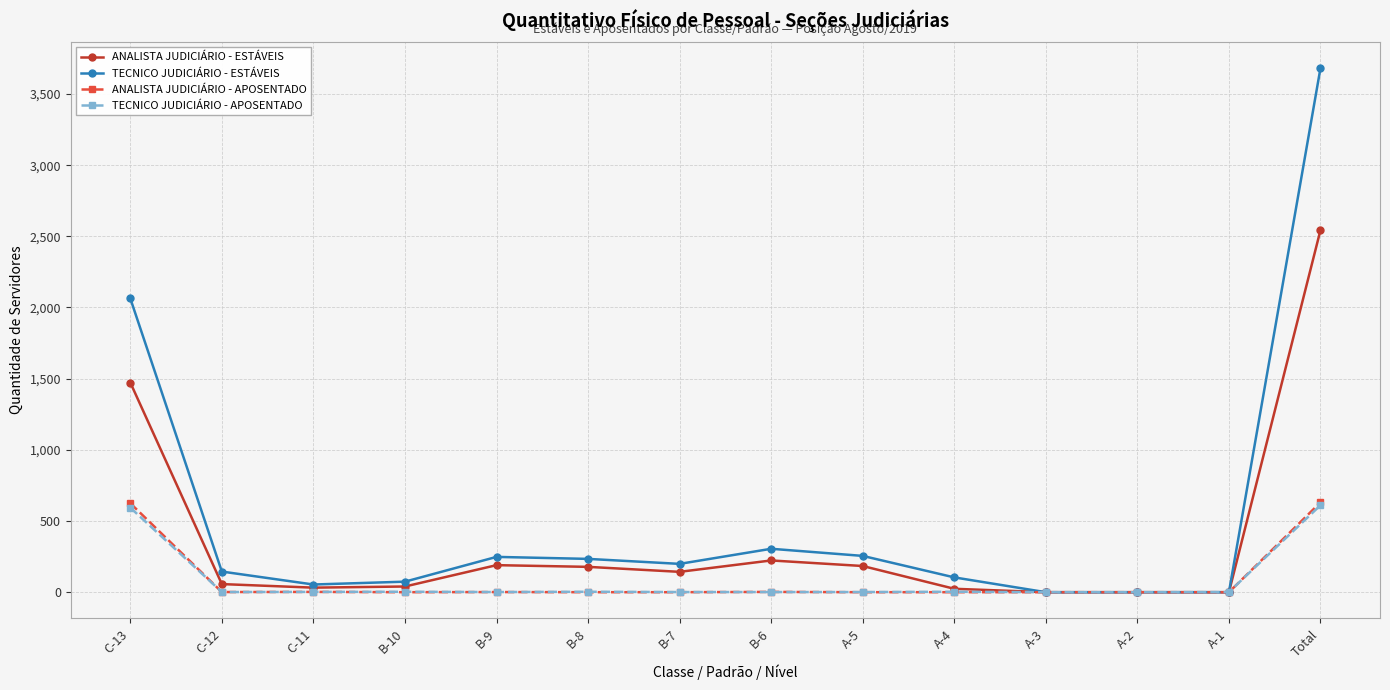

Which category has the highest value in the ANALISTA JUDICIÁRIO - ESTÁVEIS series?

Total